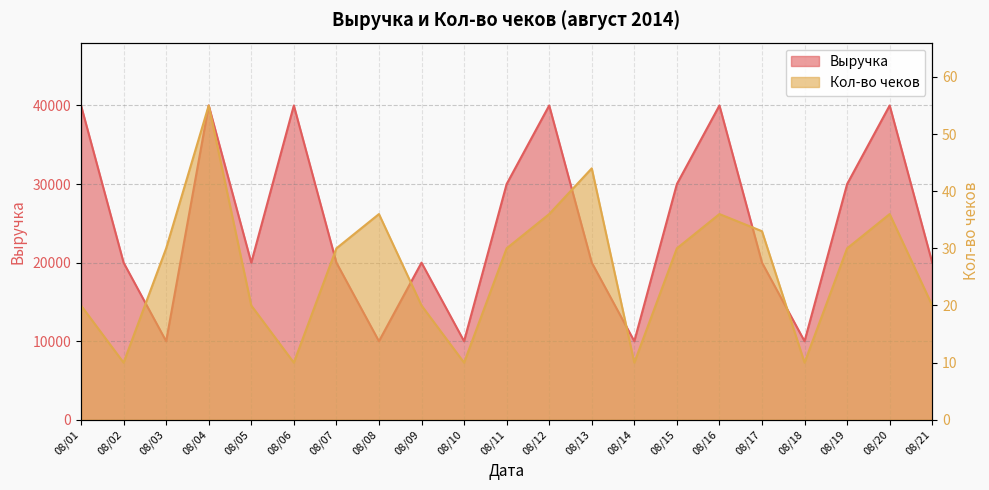

What is the smallest value displayed?

10